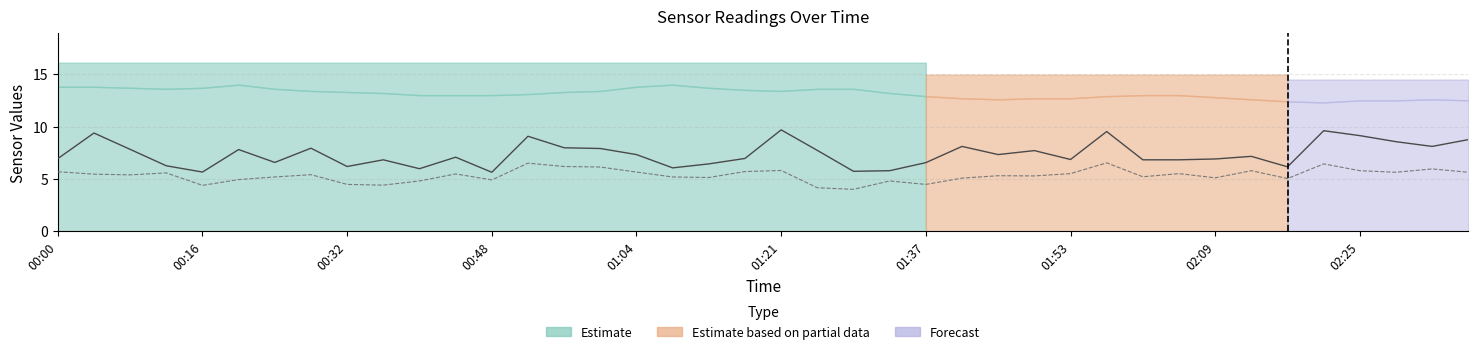

At which label does SDS_P2 first exceed 5?

00:00